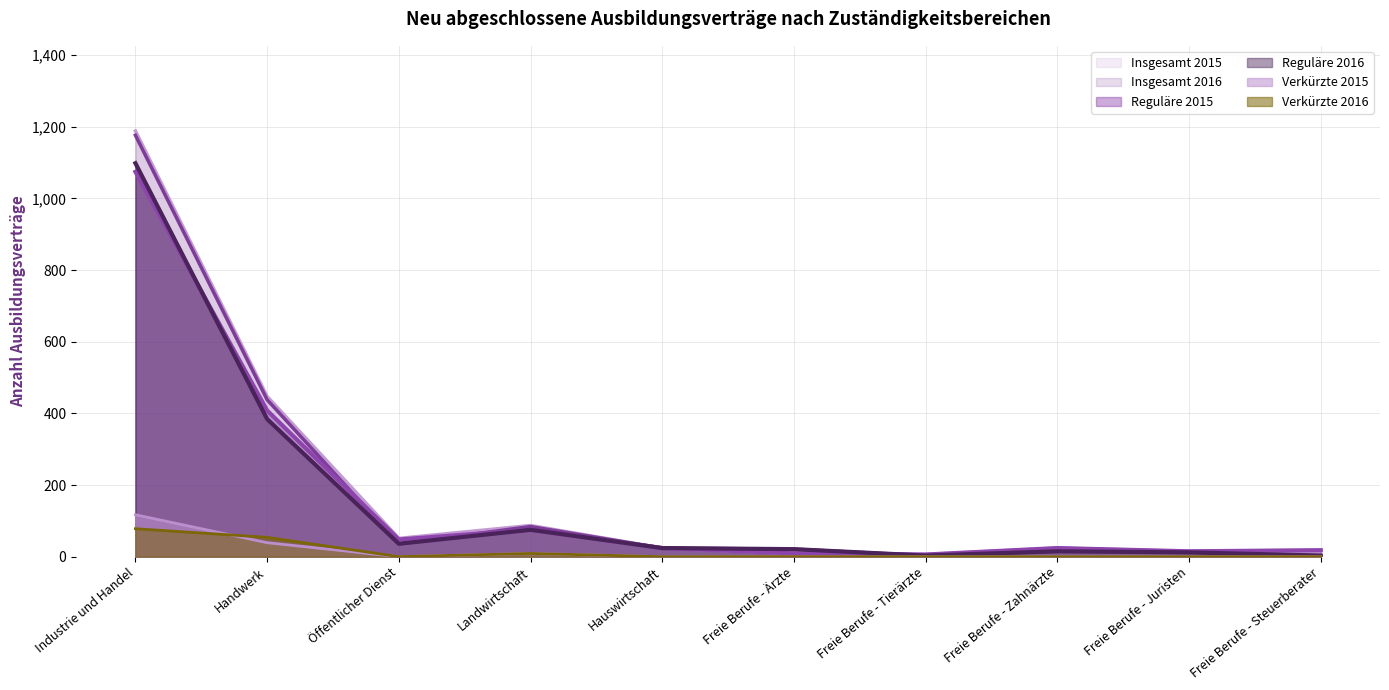

What is the difference between the highest and lowest values at Freie Berufe - Steuerberater?

18